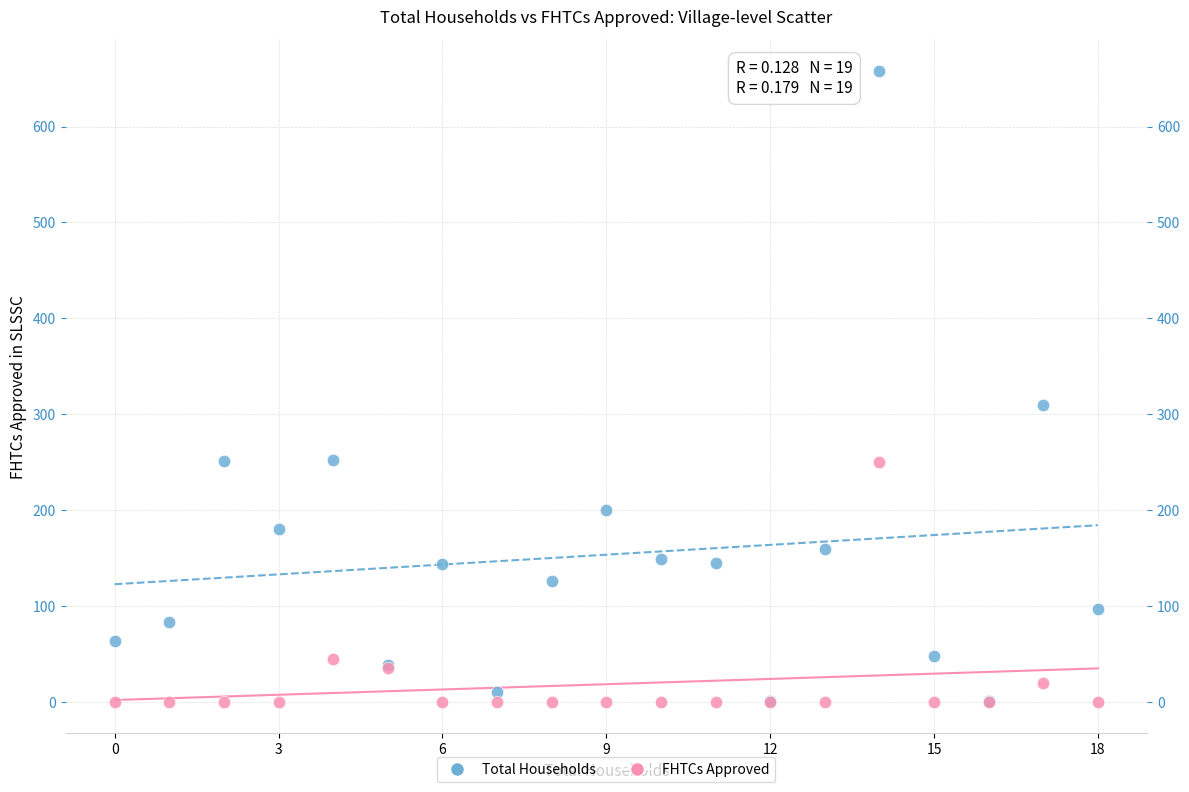

Across all series, what Y value is closest to 329?

310